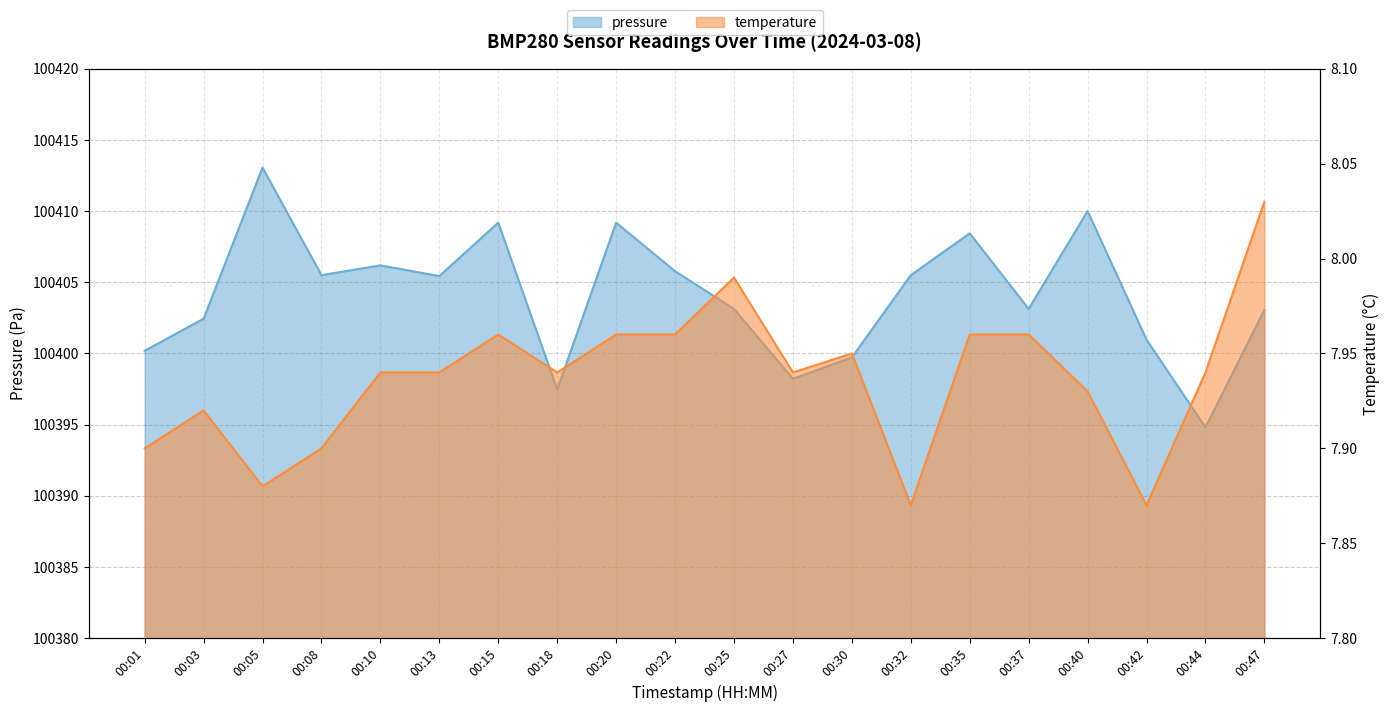

What are all the series names shown in the legend?

pressure, temperature